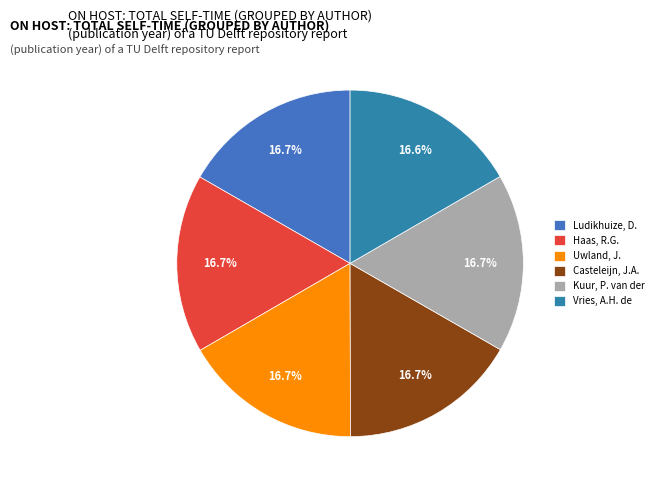

Is there any slice that represents more than half of the pie?

No